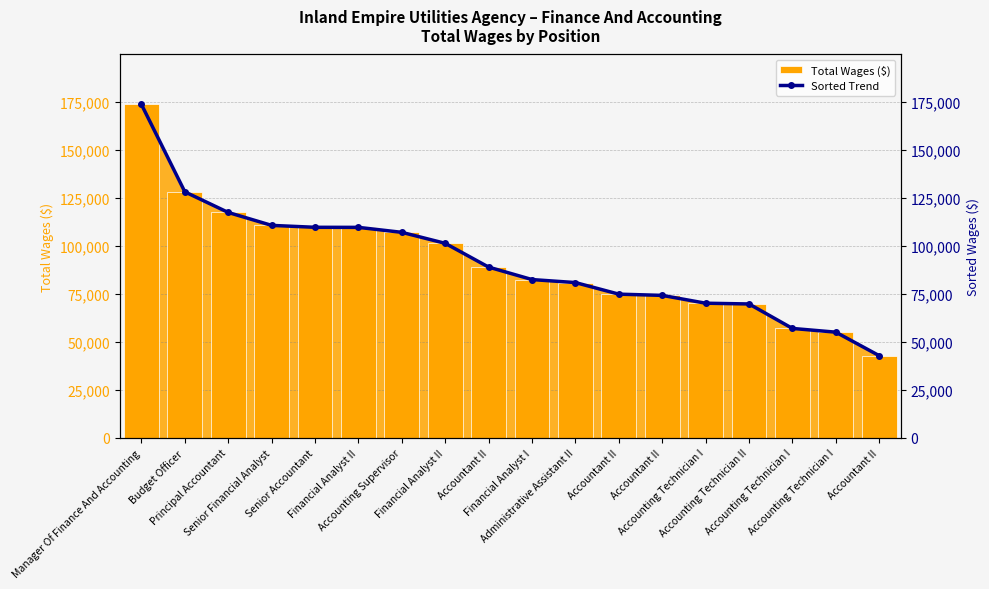

Which series has the largest range (max minus min)?

Total Wages ($)